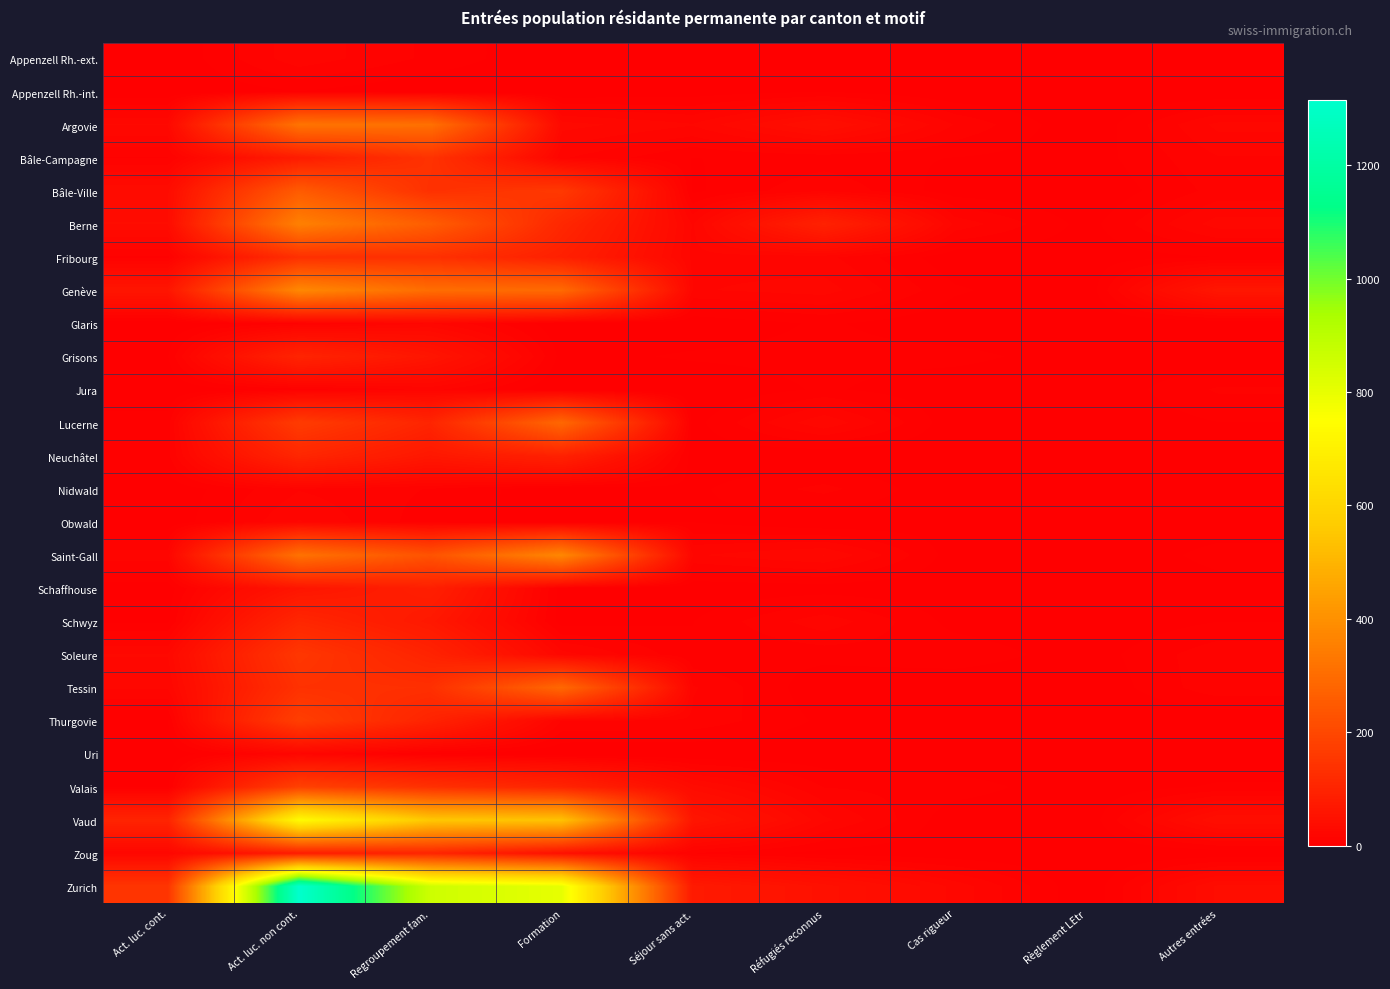

Which series changed the most between Act. luc. cont. and Act. luc. non cont.?

Zurich